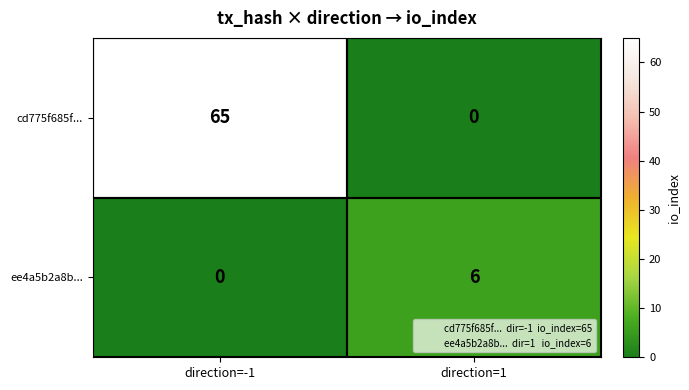

How many data points does each series have?

2